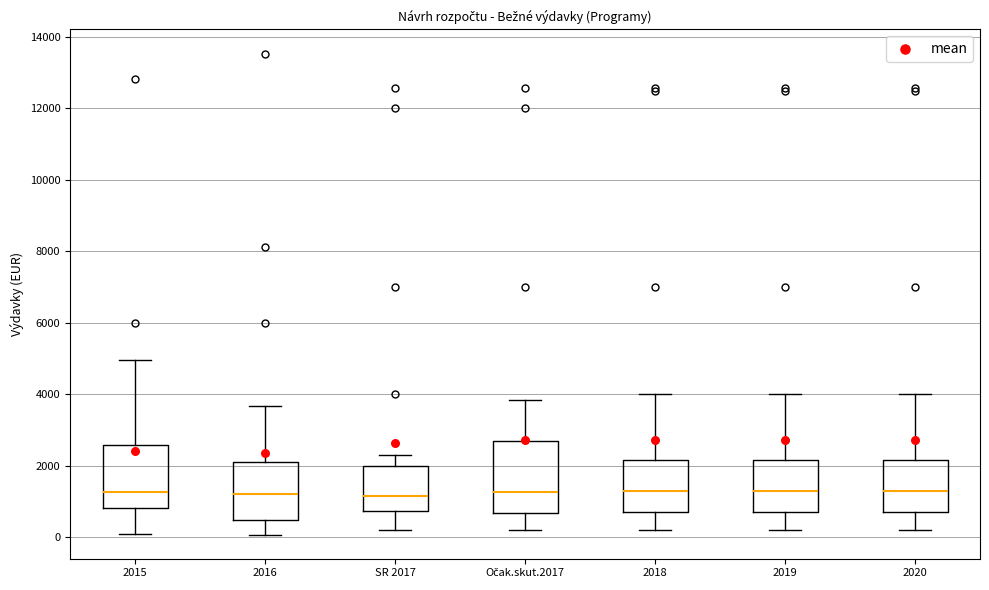

Comparing the boxes themselves (not the whiskers), which one is the tallest?

Očak.skut.2017